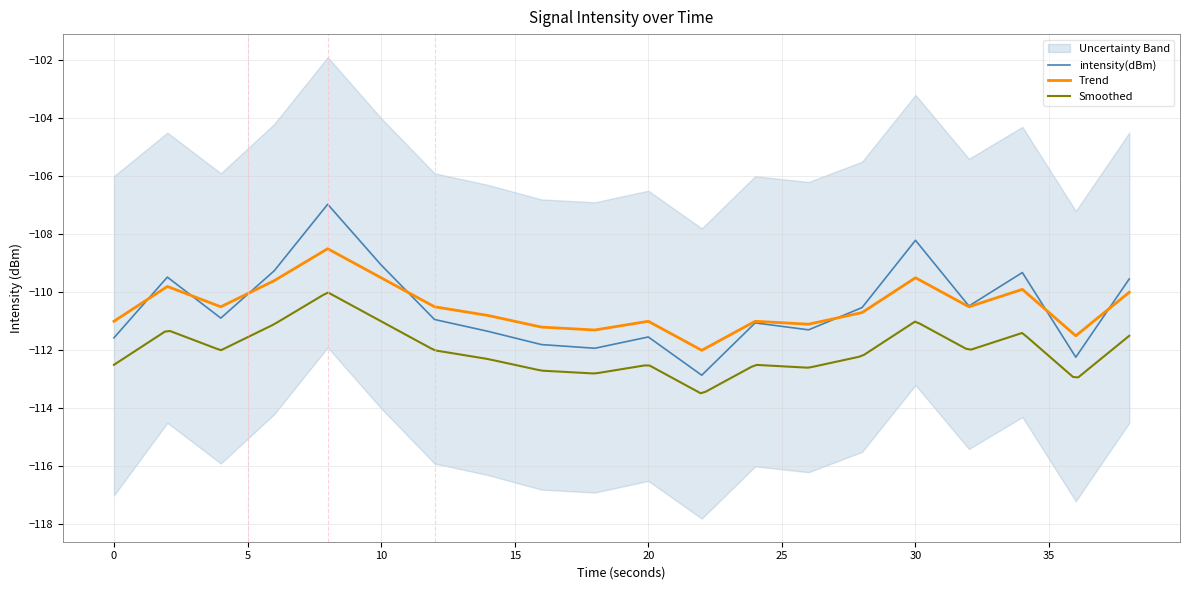

Rank the categories by value from highest to lowest.

8, 30, 10, 6, 34, 2, 38, 32, 28, 4, 12, 24, 26, 14, 20, 0, 16, 18, 36, 22